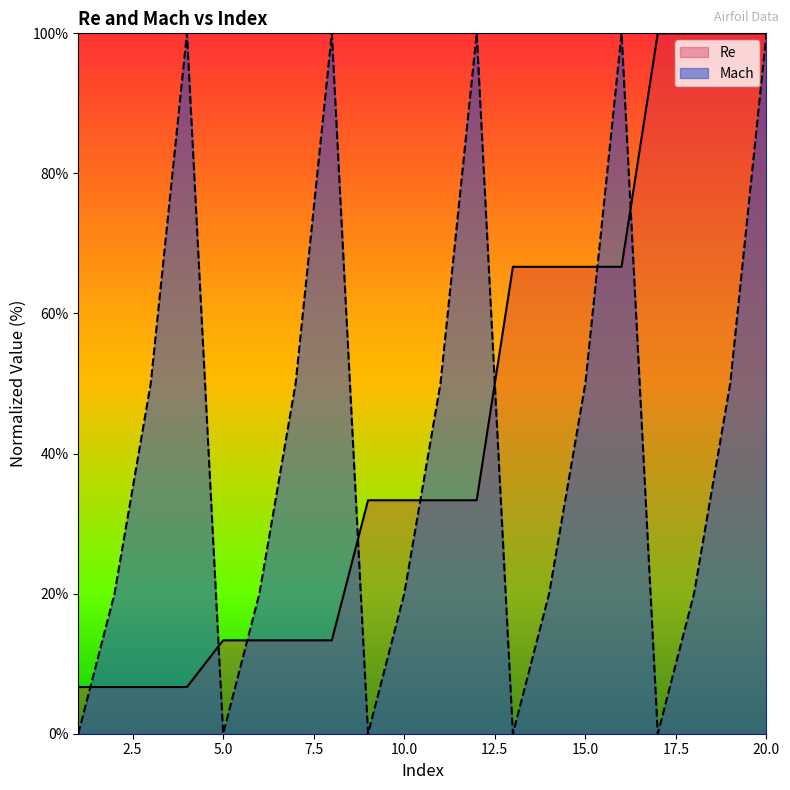

True or false: Mach has more than 2 interior local peaks.

True